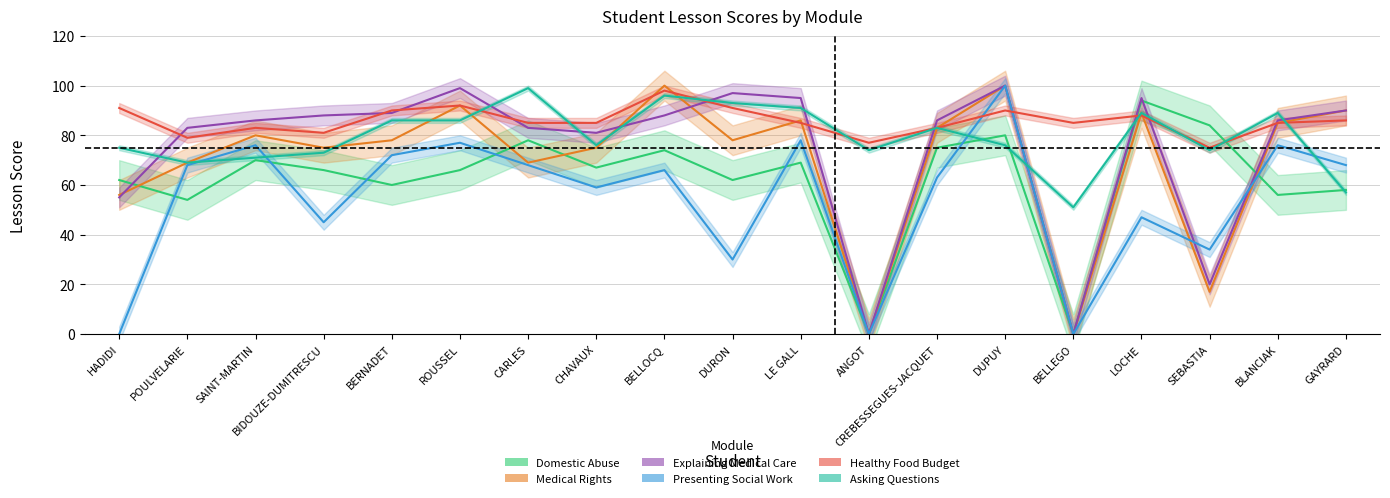

Rank the series at DUPUY from lowest to highest value.

Asking Questions, Domestic Abuse, Healthy Food Budget, Medical Rights, Explaining Medical Care, Presenting Social Work